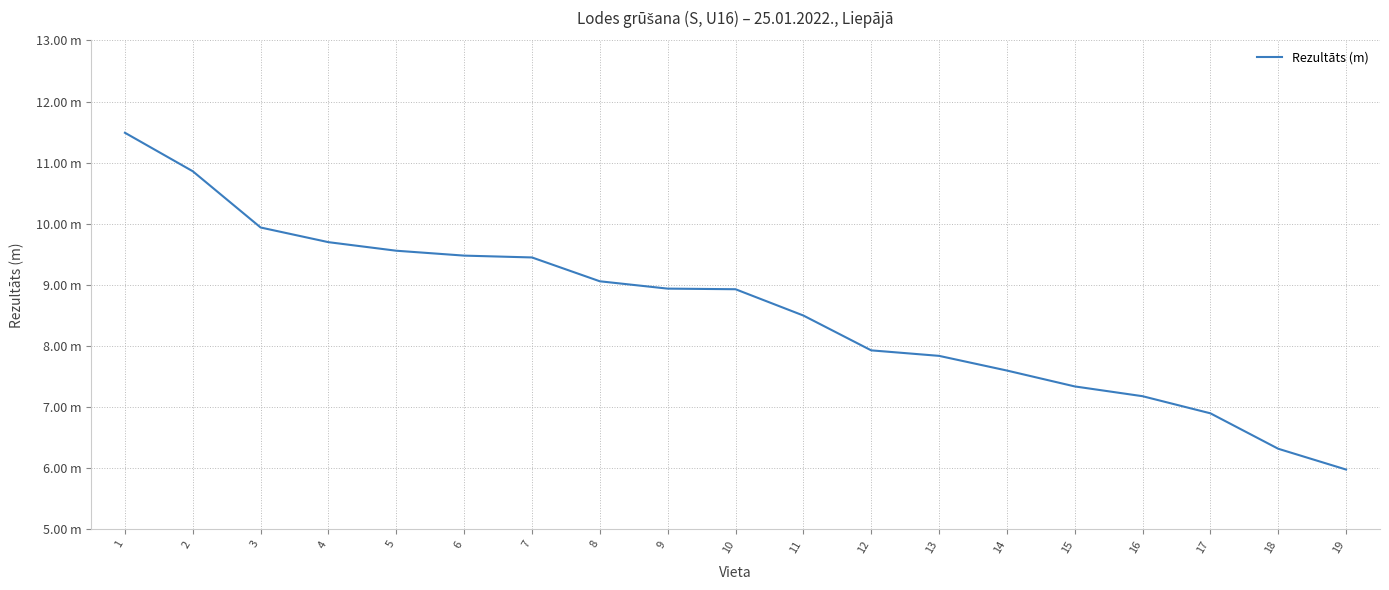

What is the value of the 8th point from the left?

9.1